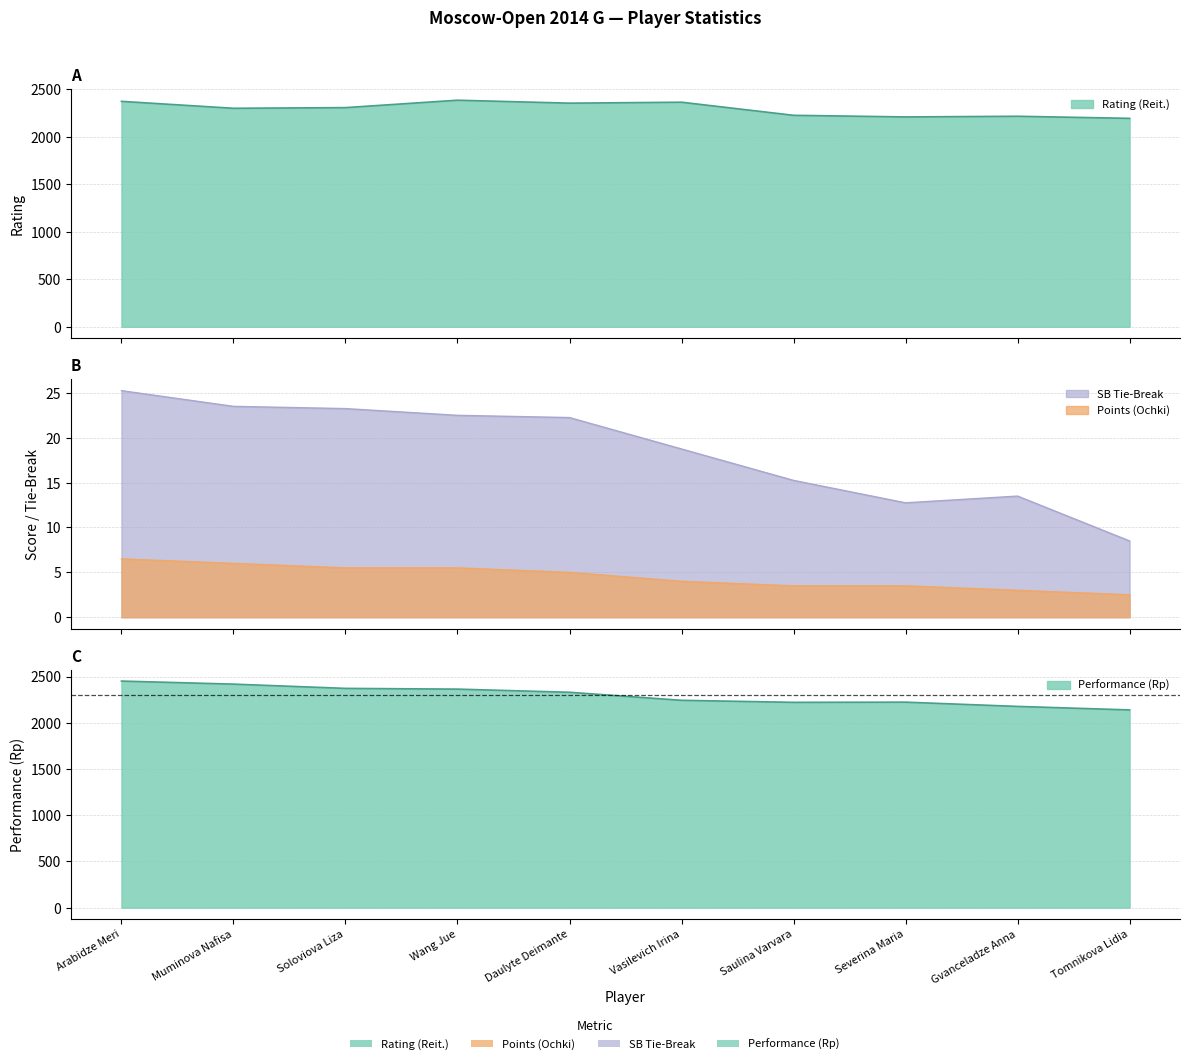

What is the total value across all series at Severina Maria?

4449.2